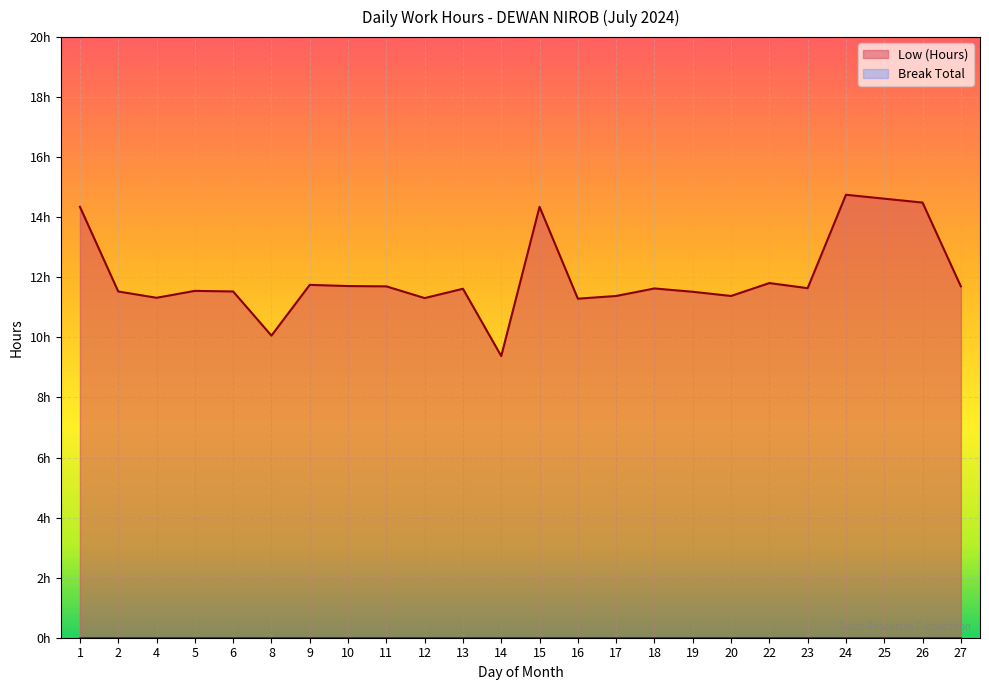

What is the value of the 8th point from the left?

11.7